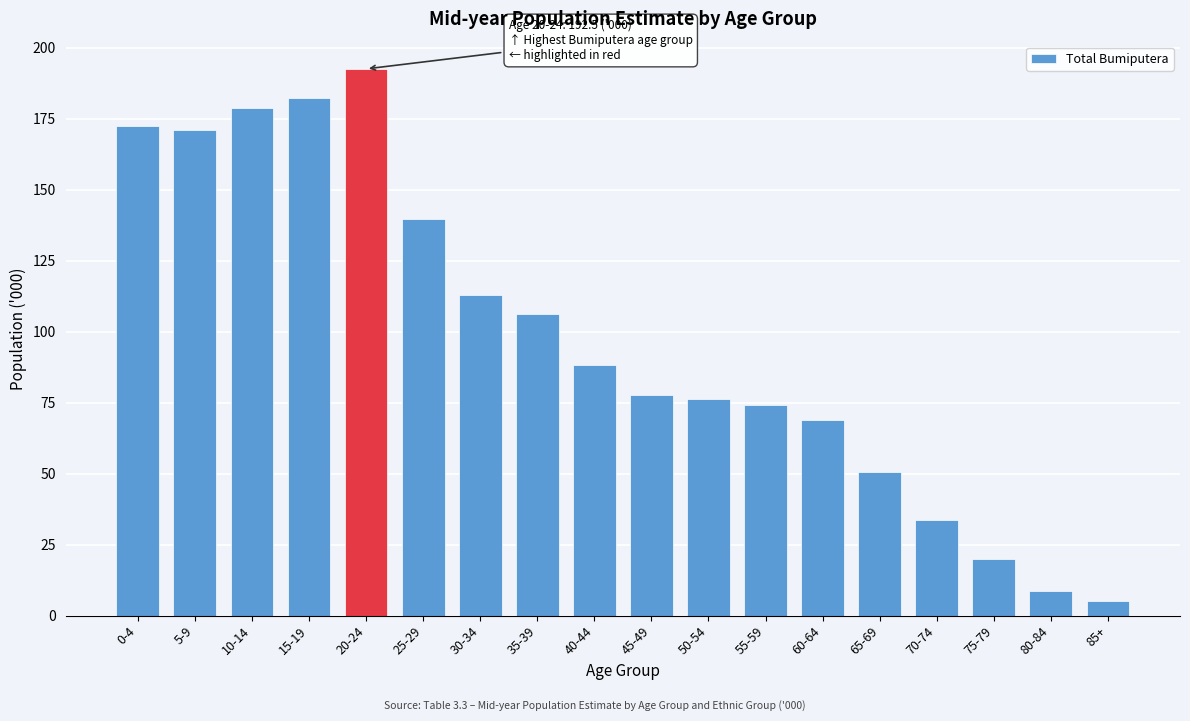

Reading right to left, transcribe all the data shown in this chart.

5.2	8.7	19.9	33.6	50.4	69.0	74.3	76.4	77.8	88.3	106.2	112.7	139.8	192.5	182.2	178.9	171.0	172.5